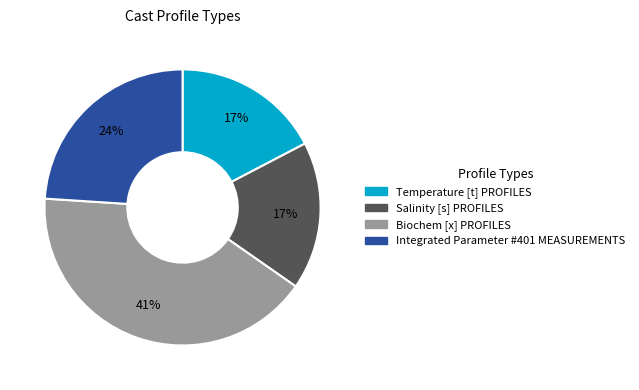

Approximately how many times larger is the value at Salinity [s] PROFILES compared to Temperature [t] PROFILES?

1.0